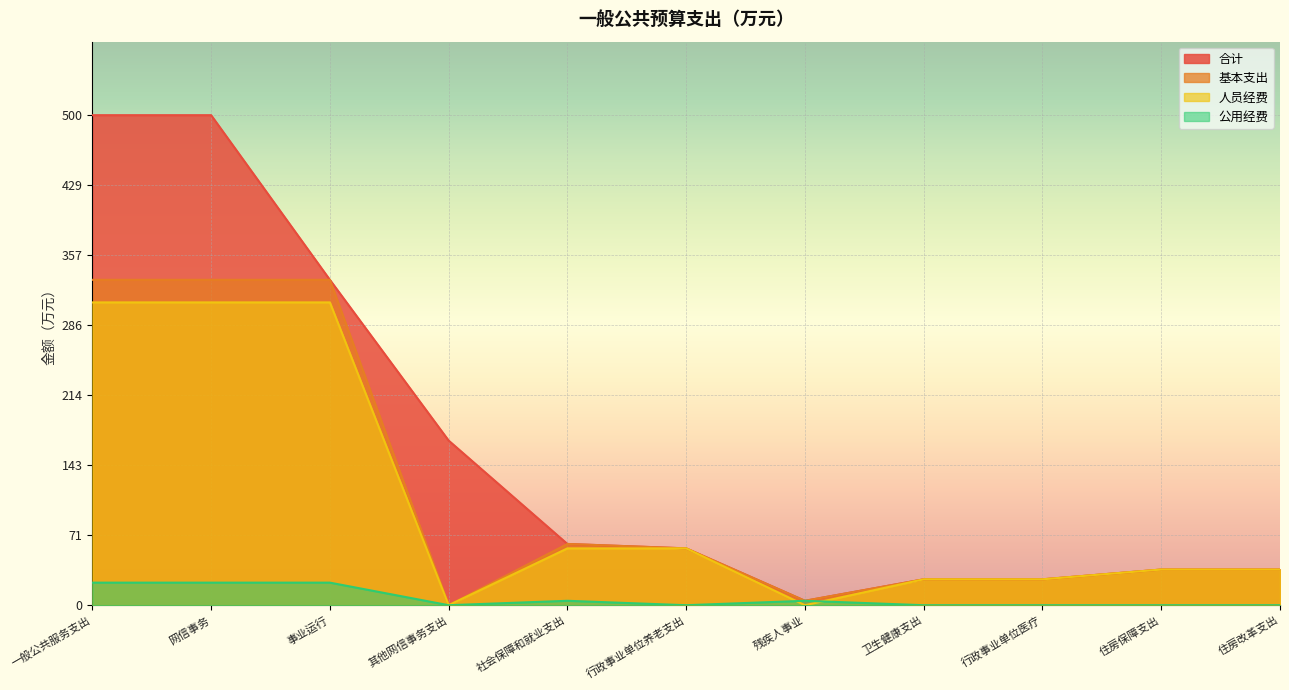

Is the value of 人员经费 at 残疾人事业 greater than the value of 公用经费 at 住房保障支出?

No